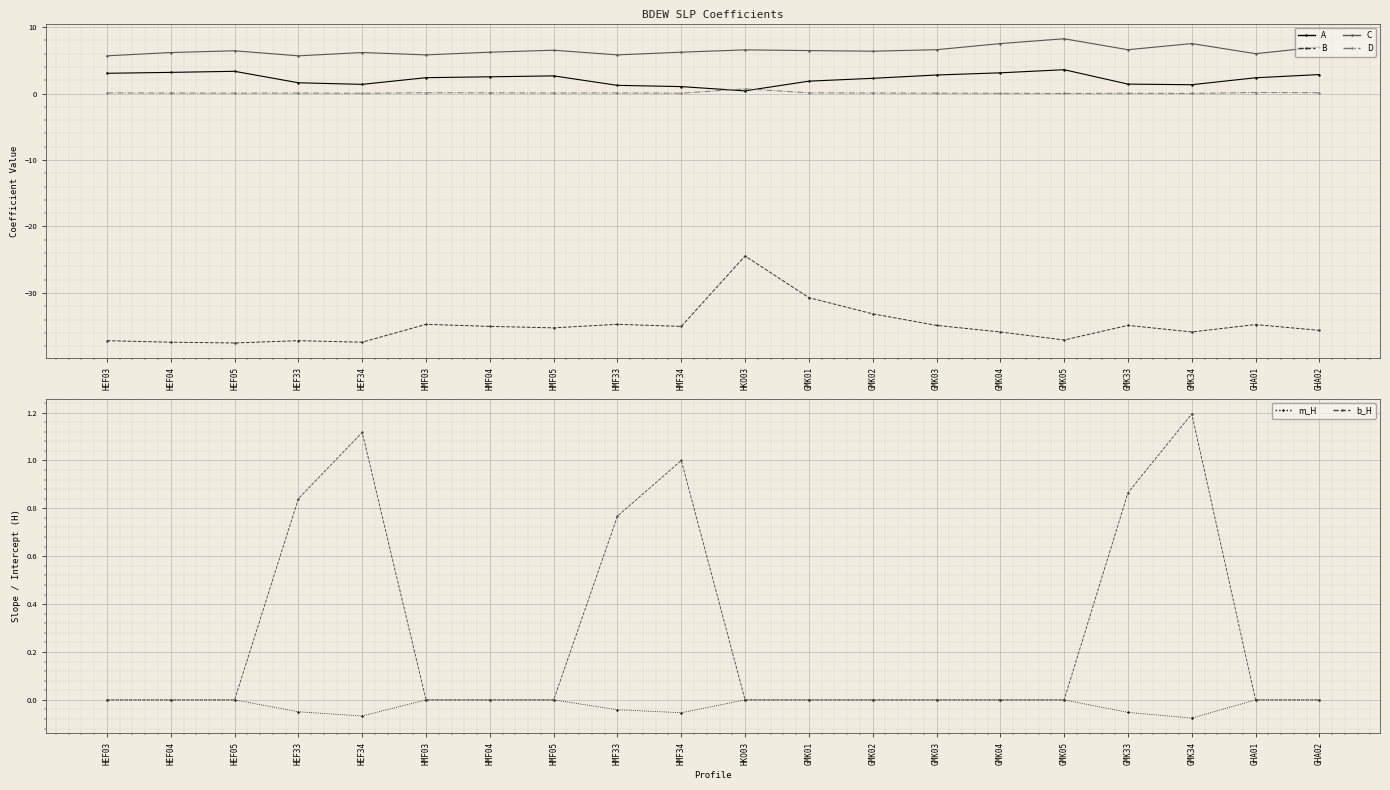

What is the sum of all C values?

129.6